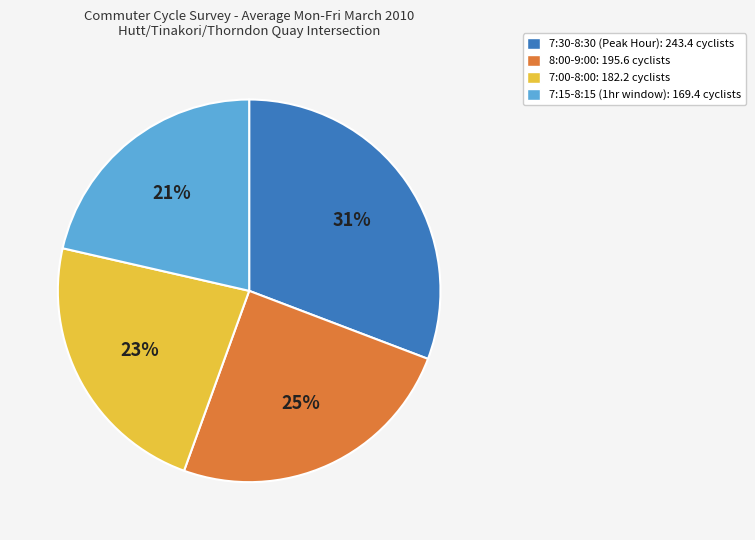

Is there any slice that represents more than half of the pie?

No